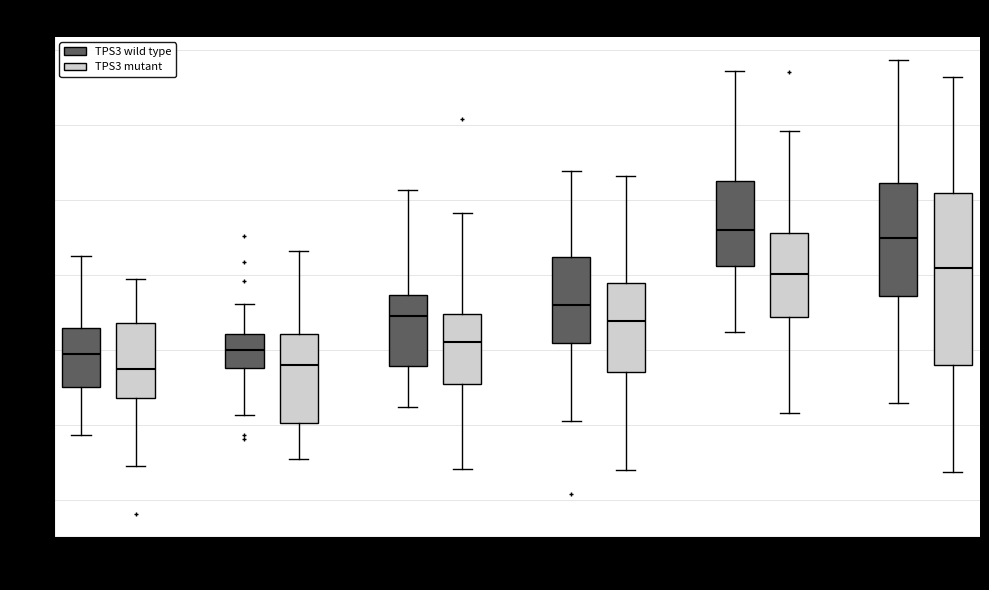

Where is the upper edge of the box for Stookolie (TPS3 mutant) on the y-axis? The values are not printed on the chart, so give them approximately, as read against the axis.

0.29